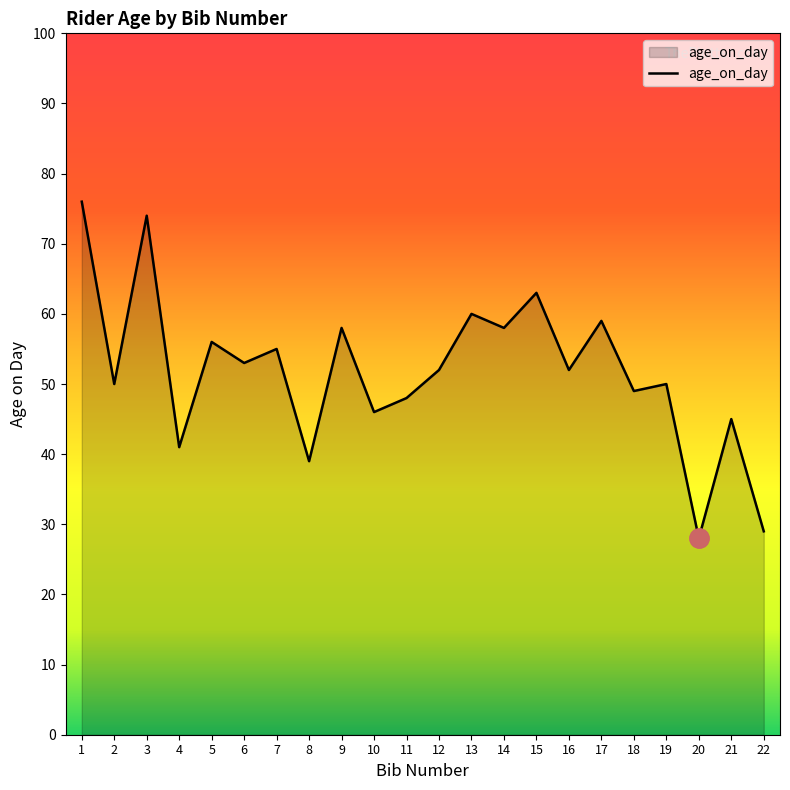

What is the approximate value at 20, to the nearest 5?

30